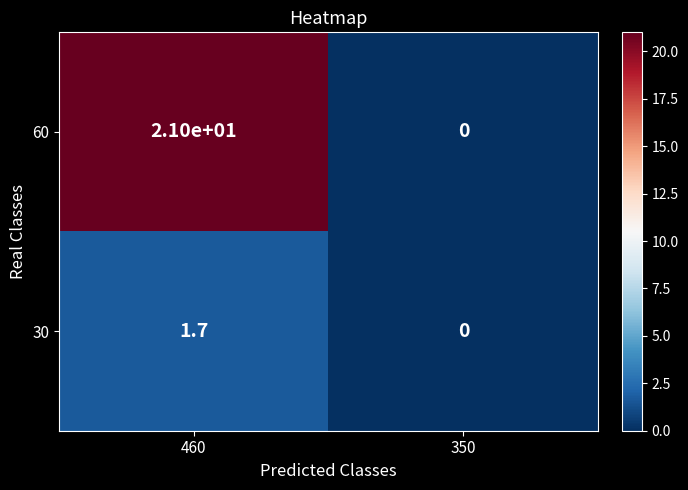

Reading left to right, what are all the values shown in this chart?

60: 460=21.0	350=0.0
30: 460=1.7	350=0.0